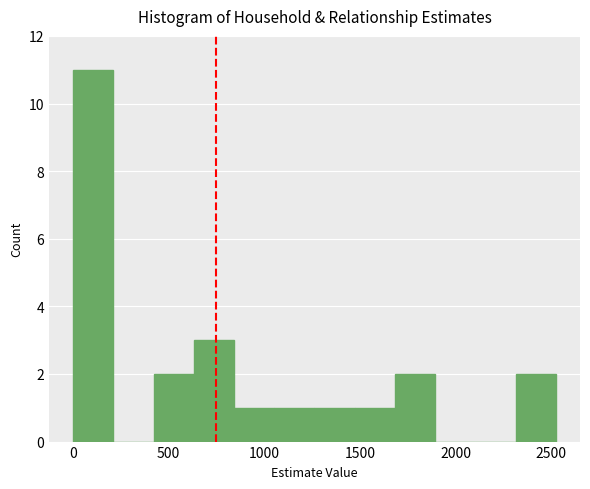

Reading left to right, transcribe this chart: for each bar, give the range it covers on the x-axis and its height. Neither the bar edges nor the heights are printed on the chart, so give them approximately, as read against the axes.

0 to 200: 11
200 to 400: 0
400 to 650: 2
650 to 850: 3
850 to 1050: 1
1050 to 1250: 1
1250 to 1450: 1
1450 to 1700: 1
1700 to 1900: 2
1900 to 2100: 0
2100 to 2300: 0
2300 to 2500: 2